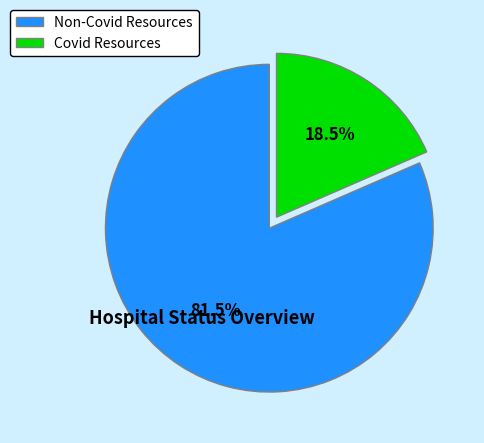

To the nearest percent, what is the difference between the largest and smallest slice percentages?

63%